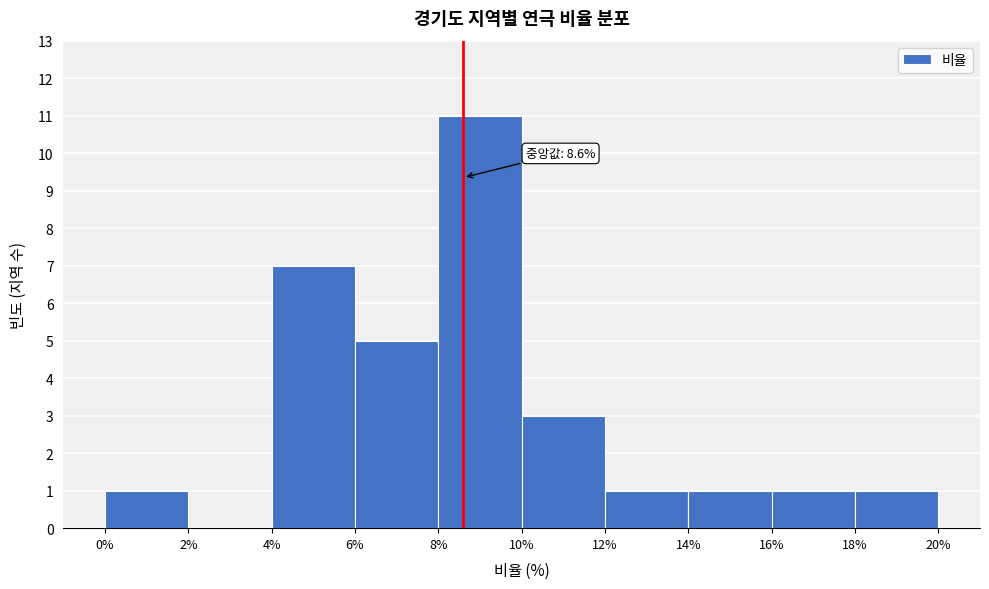

Which range on the x-axis has the tallest bar?

8% to 10%